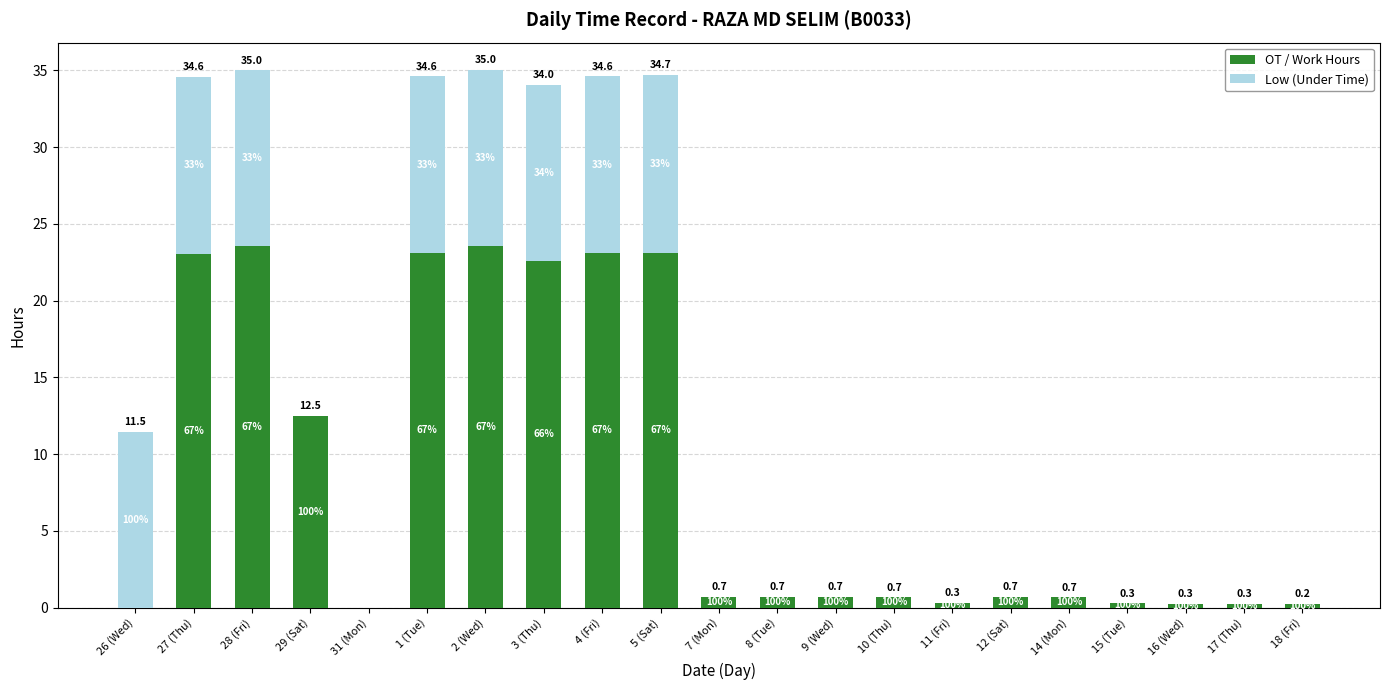

List the labels in order of Low (Under Time) value, smallest first.

29 (Sat), 31 (Mon), 7 (Mon), 8 (Tue), 9 (Wed), 10 (Thu), 11 (Fri), 12 (Sat), 14 (Mon), 15 (Tue), 16 (Wed), 17 (Thu), 18 (Fri), 28 (Fri), 26 (Wed), 2 (Wed), 3 (Thu), 4 (Fri), 27 (Thu), 1 (Tue), 5 (Sat)